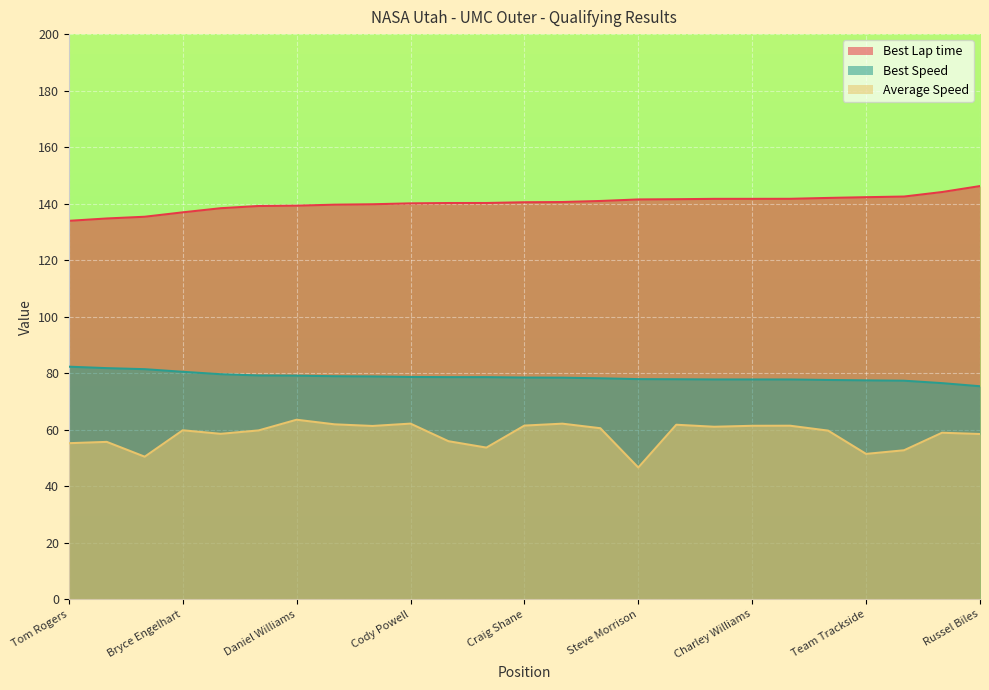

Which series has the largest total across all categories?

Best Lap time